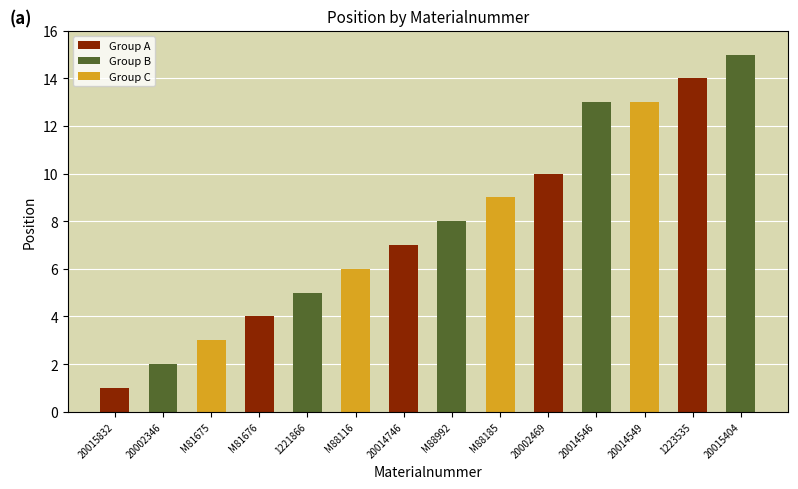

True or false: the data shows 2 at M88116.

False